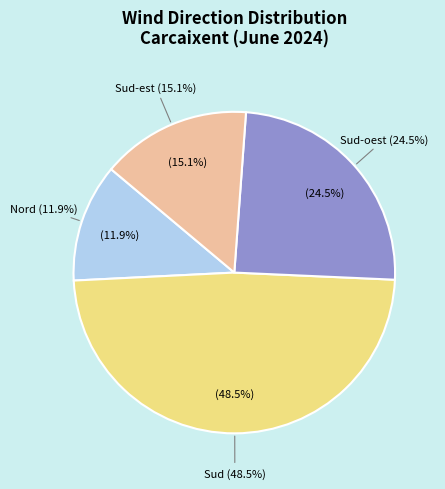

The Sud-oest slice represents 1% of the pie. True or false?

False